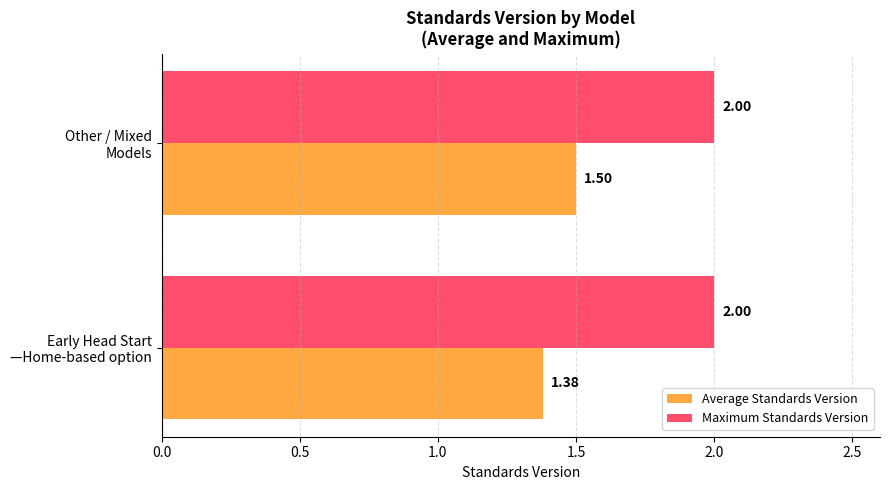

Rank the series by their maximum value, from highest to lowest.

Maximum Standards Version, Average Standards Version